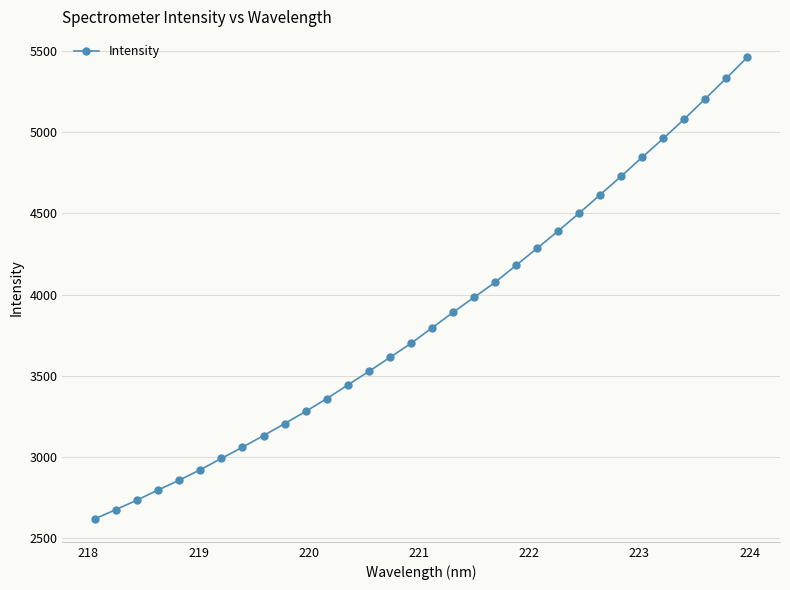

Is this an area chart (filled region under the line)?

No